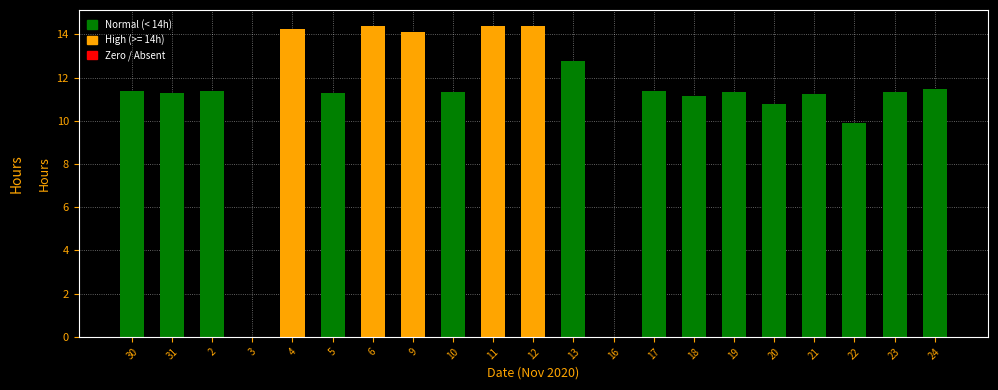

What is the difference between the values at 9 and 10?

2.8